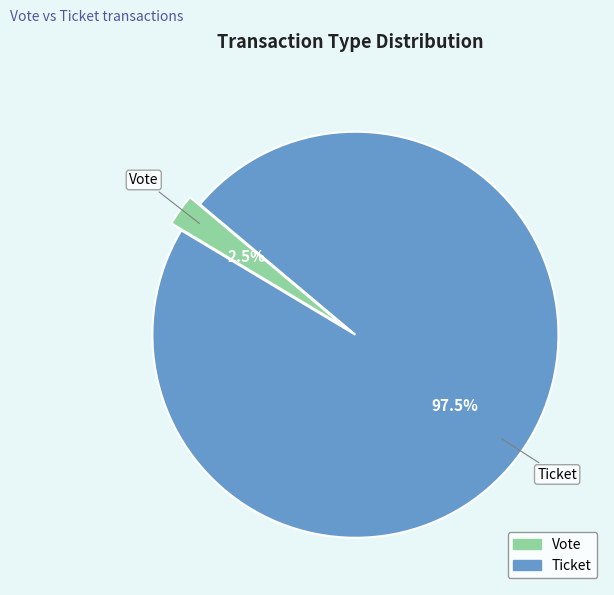

Does any single category account for the majority?

Yes